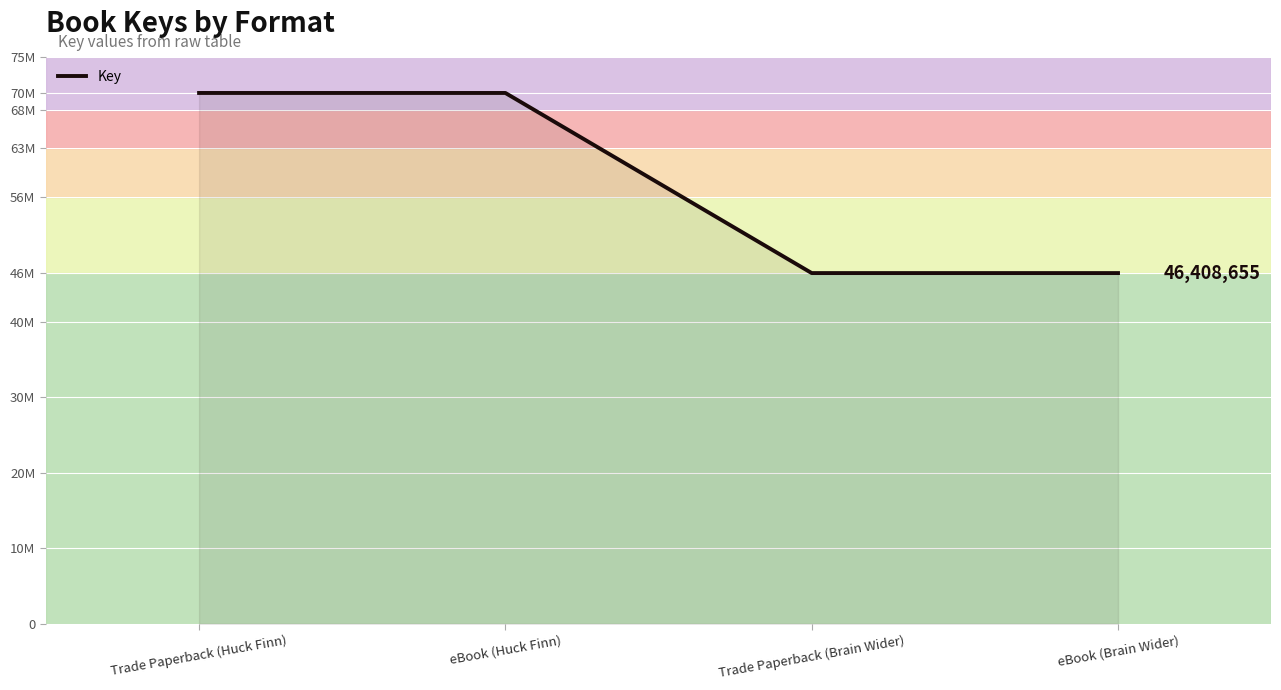

Reading right to left, what are all the values shown in this chart?

eBook (Brain Wider)=46408655	Trade Paperback (Brain Wider)=46408655	eBook (Huck Finn)=70240948	Trade Paperback (Huck Finn)=70240948